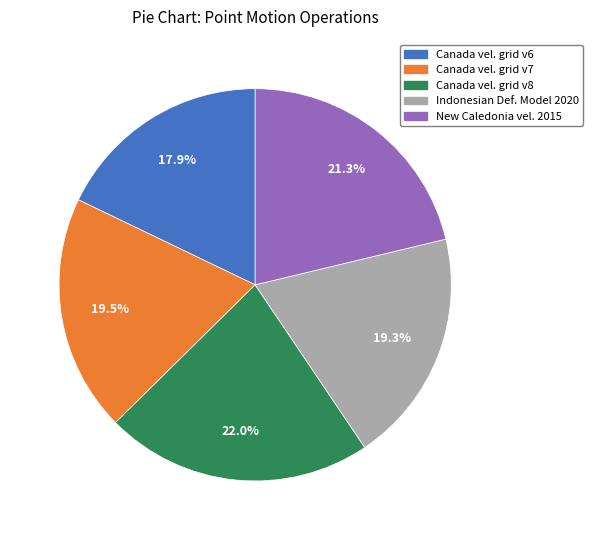

How many segments does this pie chart have?

5